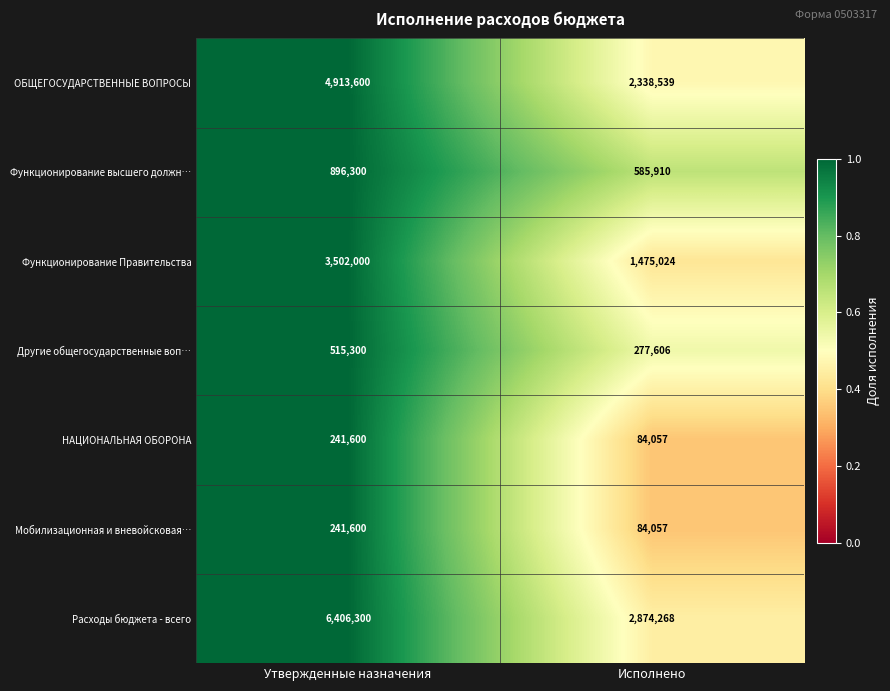

At which label is Мобилизационная и вневойсковая… closest to 162828?

Исполнено